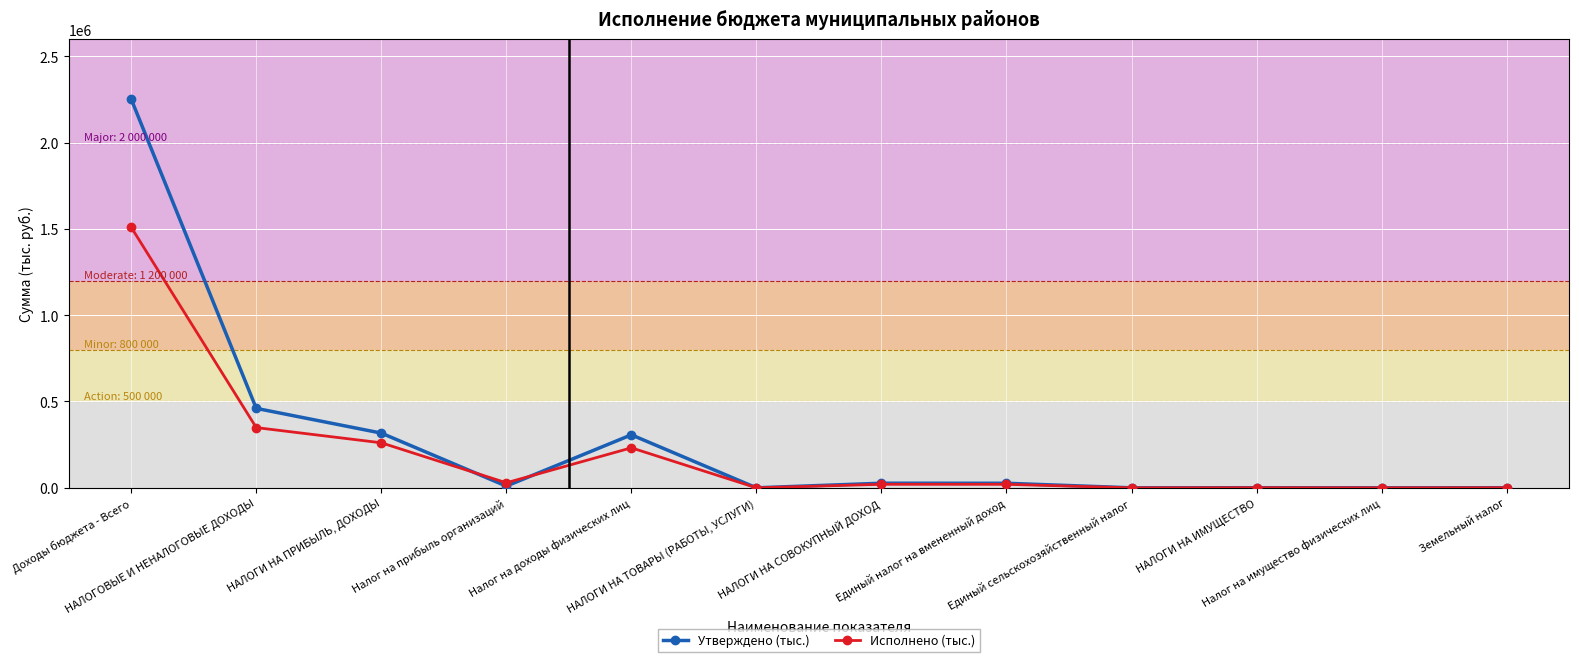

Which category has the highest value across all series?

Доходы бюджета - Всего